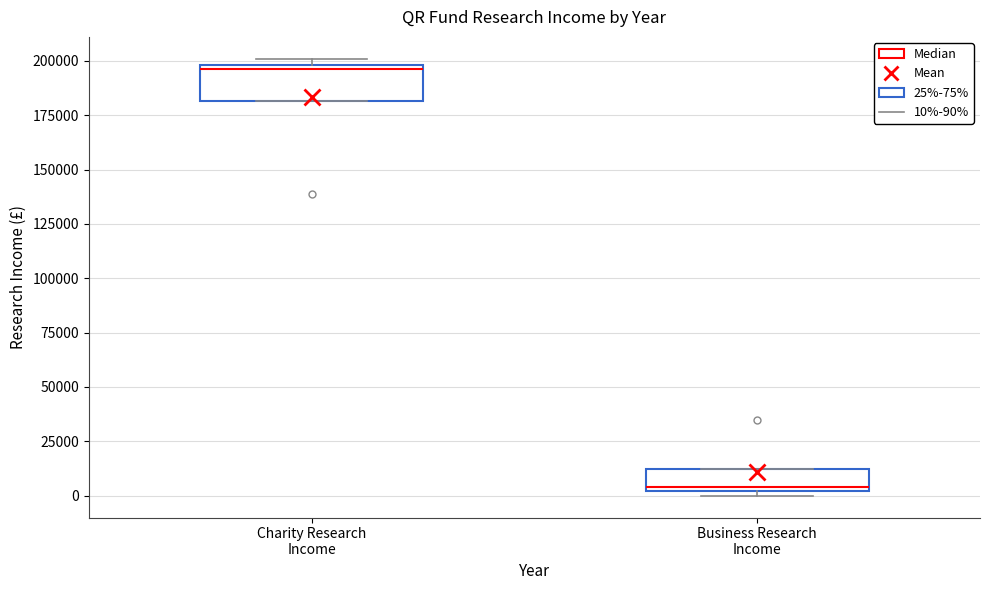

Which box's median line is the lowest?

Business Research Income